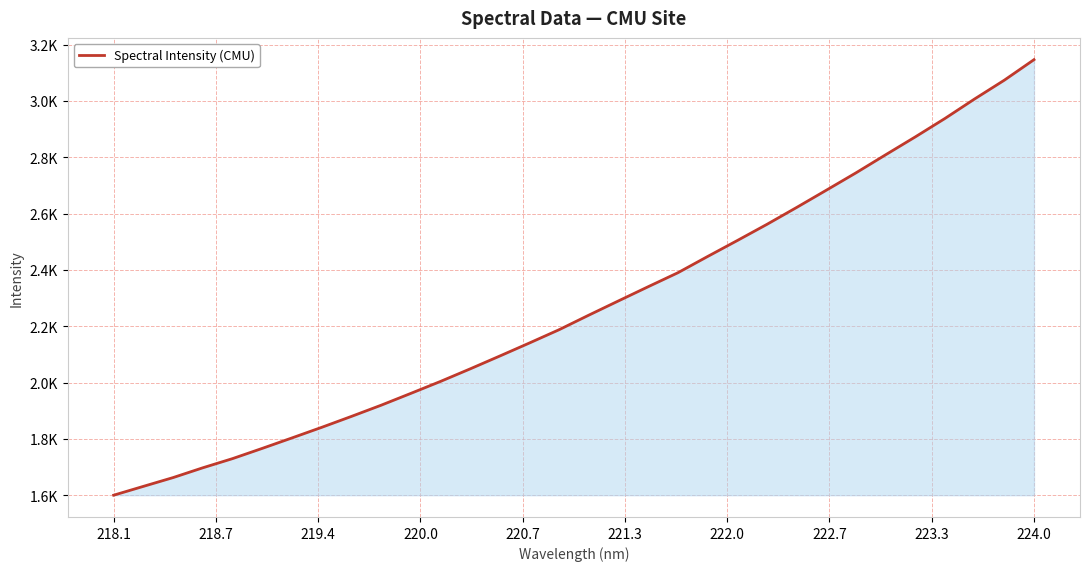

How many lines are shown in the chart?

1